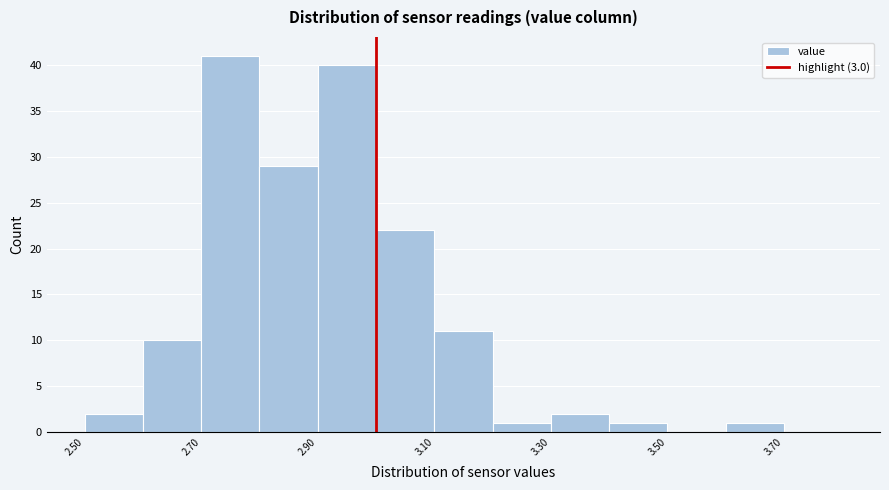

Reading left to right, list every bar in this chart as the range it spans on the x-axis followed by its height. The values are not printed on the chart, so give them approximately, as read against the axis.

2.5 to 2.6: 2
2.6 to 2.7: 10
2.7 to 2.8: 41
2.8 to 2.9: 29
2.9 to 3.0: 40
3.0 to 3.1: 22
3.1 to 3.2: 11
3.2 to 3.3: 1
3.3 to 3.4: 2
3.4 to 3.5: 1
3.5 to 3.6: 0
3.6 to 3.7: 1
3.7 to 3.8: 0